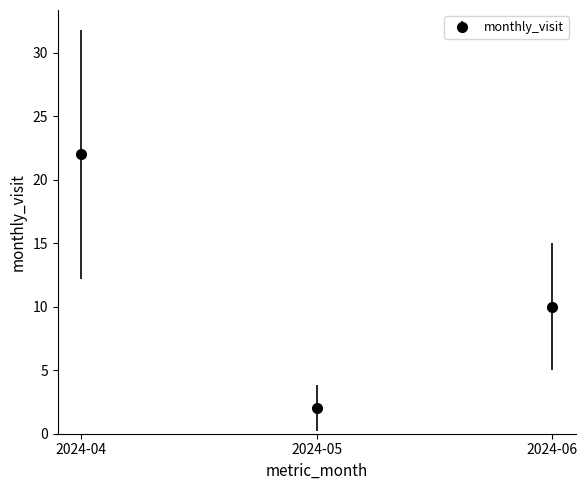

Reading right to left, what are all the values shown in this chart?

10	2	22